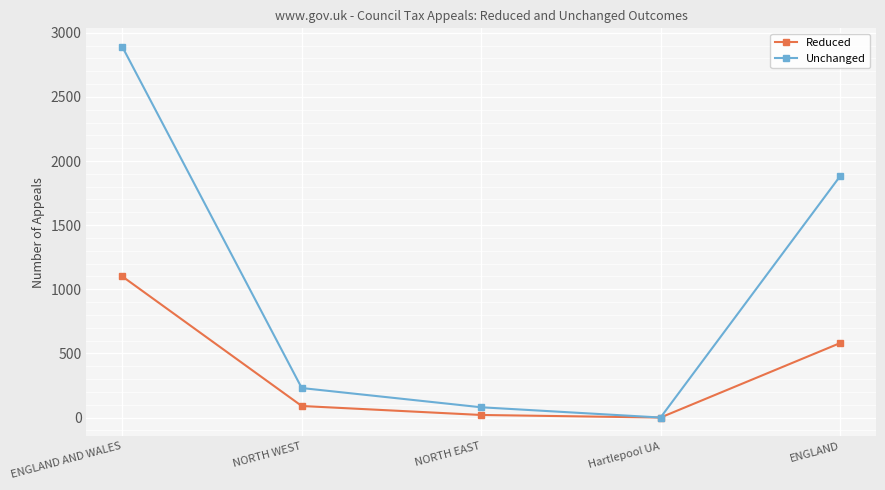

What is the sum of the Unchanged values at NORTH WEST and ENGLAND AND WALES?

3120